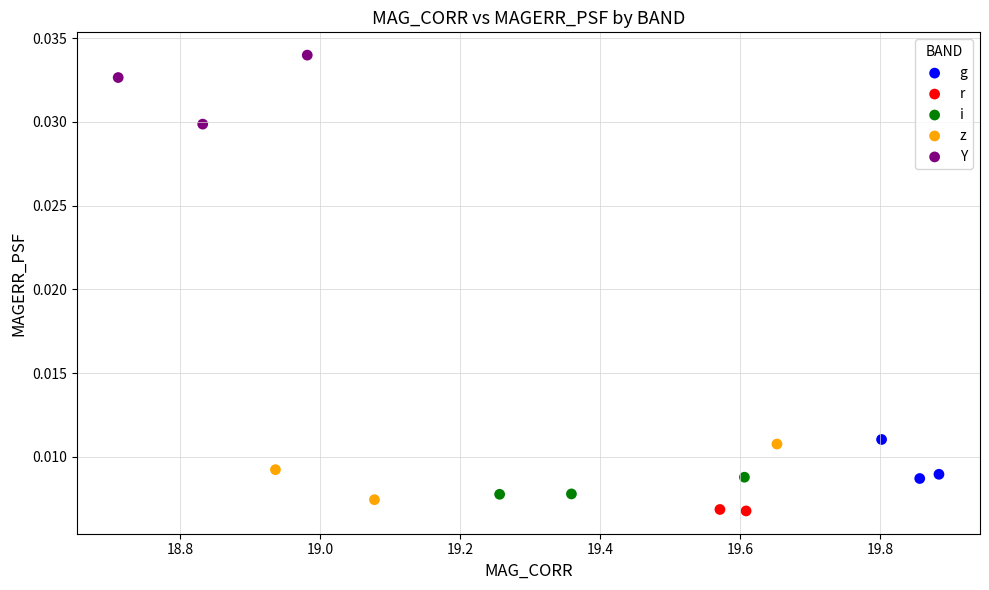

Which series has the widest spread of Y values?

Y